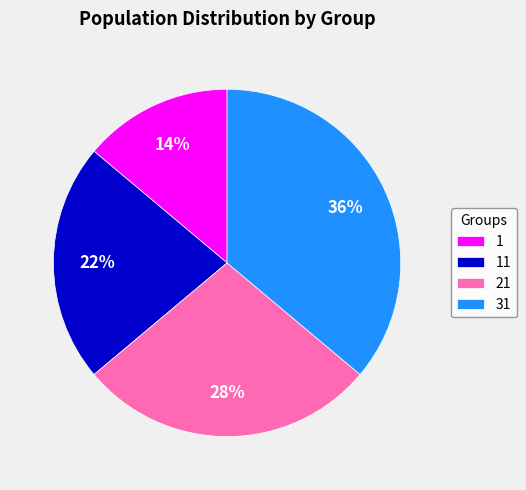

How many slices are in this pie chart?

4